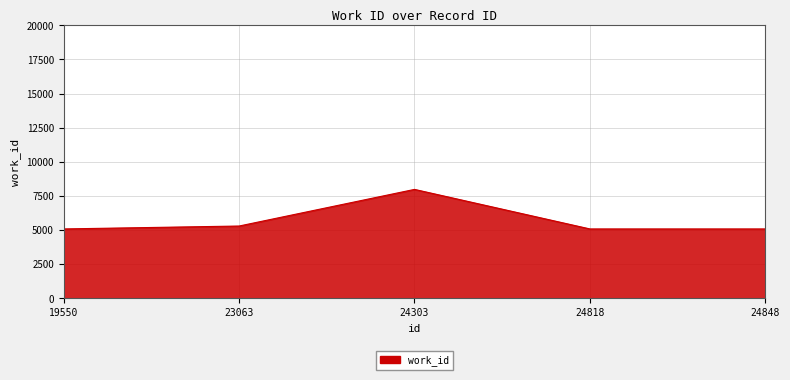

What value does the data have at 24818?

5088